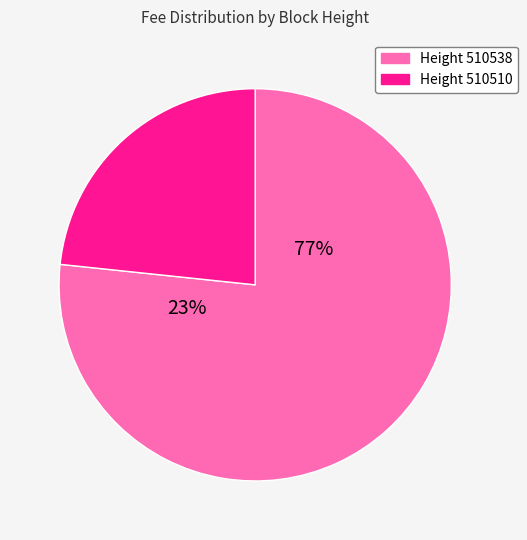

Which slice represents more than half of the pie?

510538